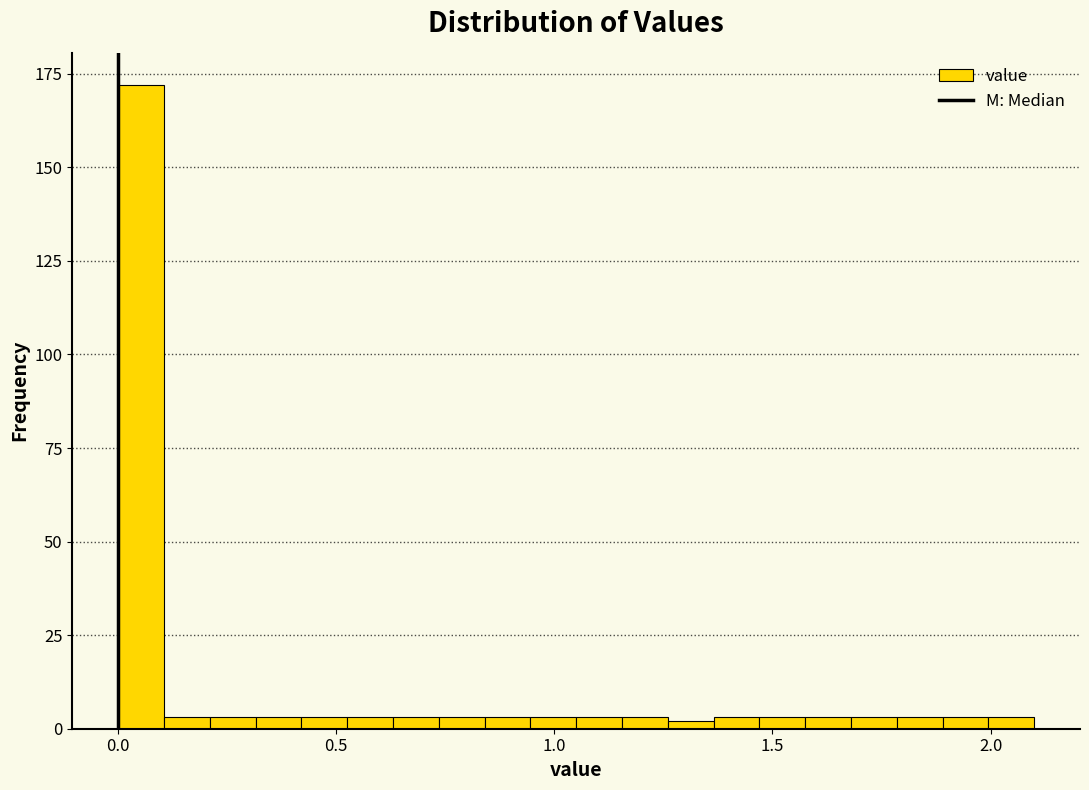

Read against the x-axis, roughly where is the centre of the tallest bar?

0.05